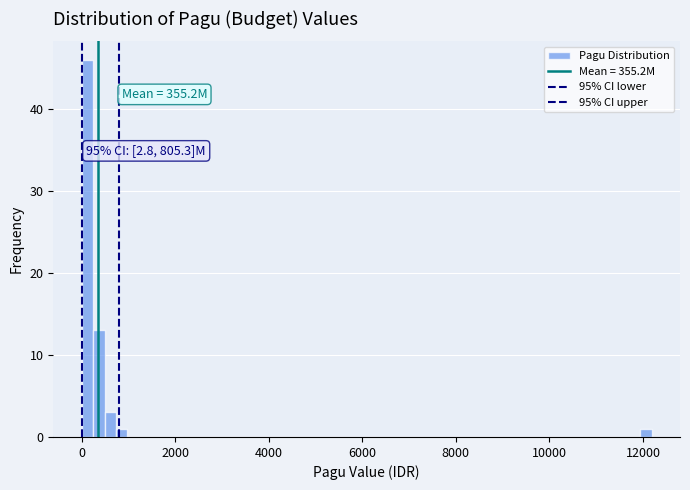

Read against the x-axis, roughly where is the centre of the tallest bar?

200